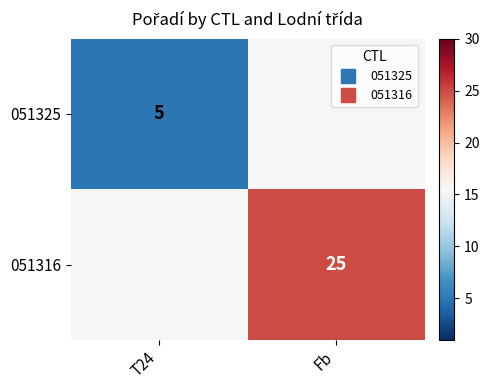

The 051316 series shows 10.2 at T24. True or false?

False